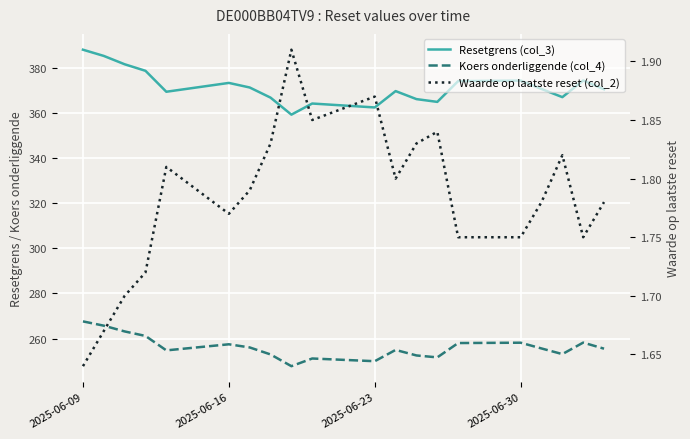

Which series has the widest spread of values?

Resetgrens (col_3)